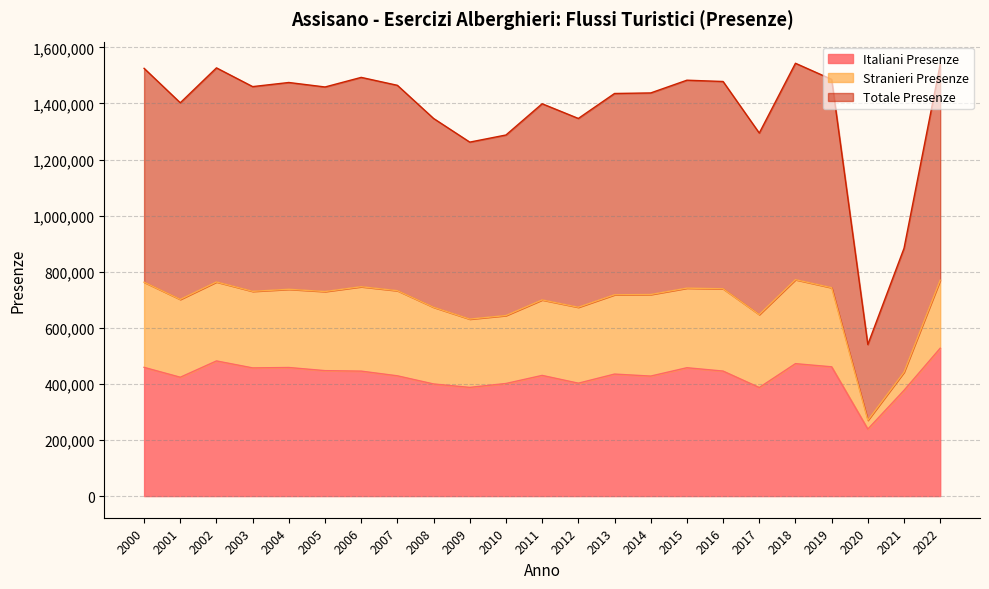

List the labels in order of Totale Presenze value, smallest first.

2020, 2021, 2009, 2010, 2017, 2008, 2012, 2011, 2001, 2013, 2014, 2005, 2003, 2007, 2004, 2016, 2015, 2019, 2006, 2000, 2002, 2022, 2018